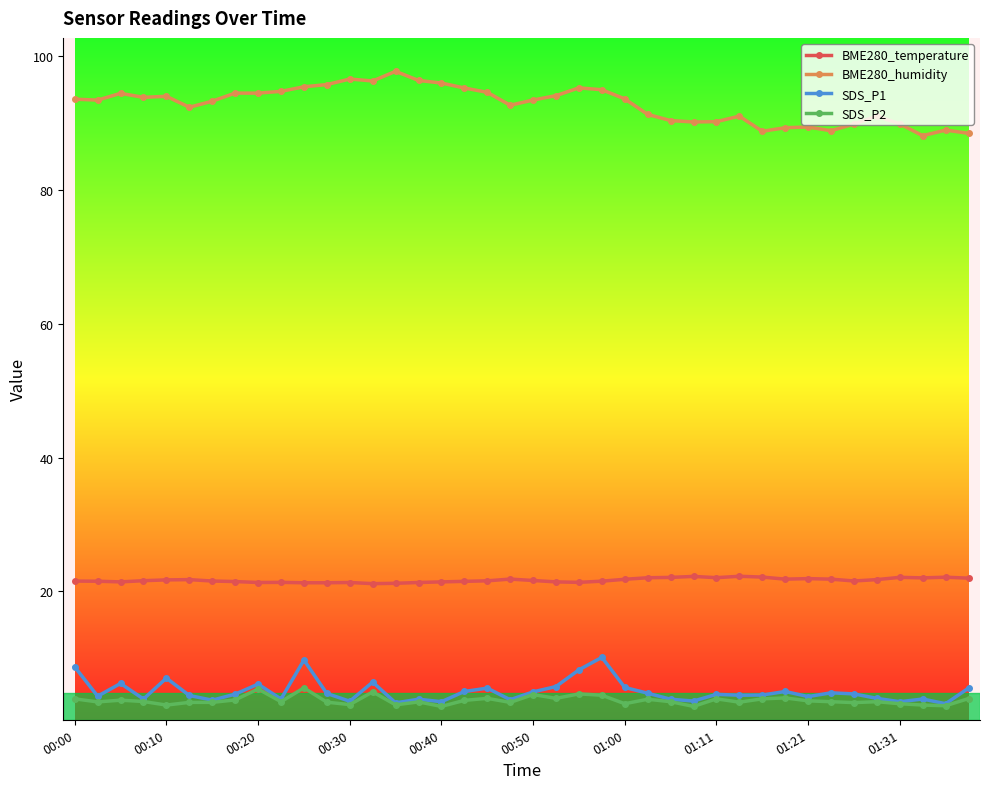

True or false: BME280_temperature and SDS_P2 cross at least once.

False